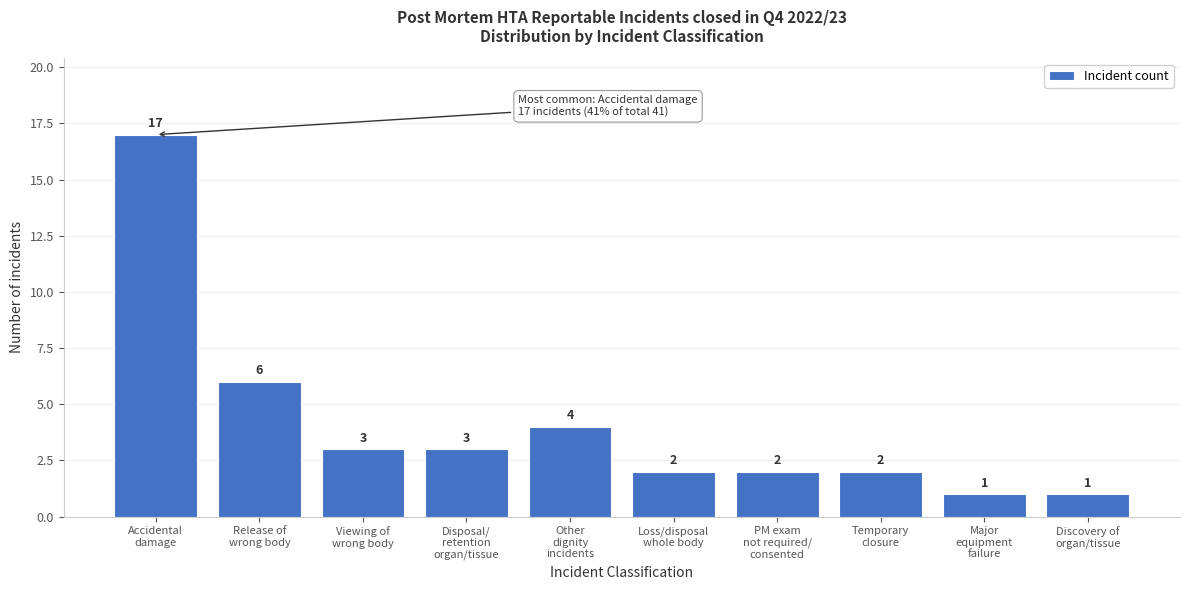

Reading right to left, what are all the values shown in this chart?

1	1	2	2	2	4	3	3	6	17